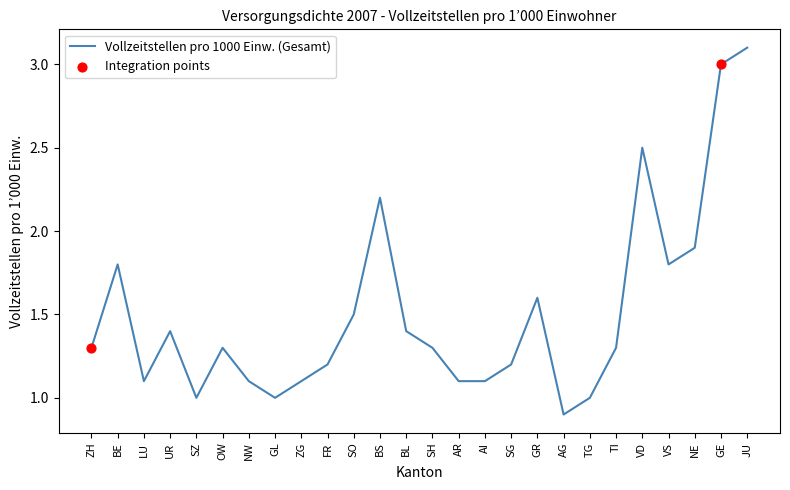

What is the change in value from GR to TI?

-0.3